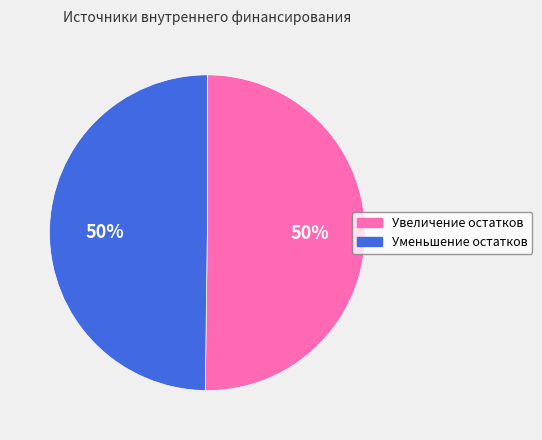

To the nearest percent, what is the average slice percentage?

50%